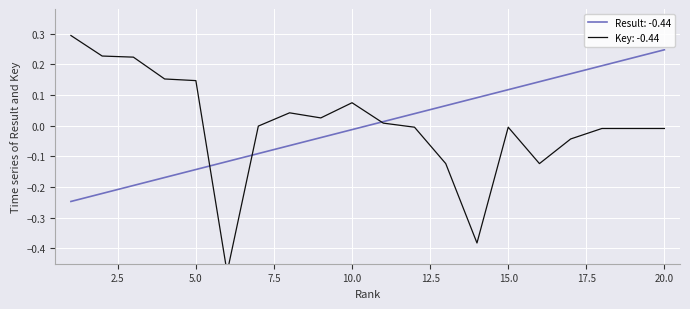

What is the maximum value for Key (normalized)?

0.3